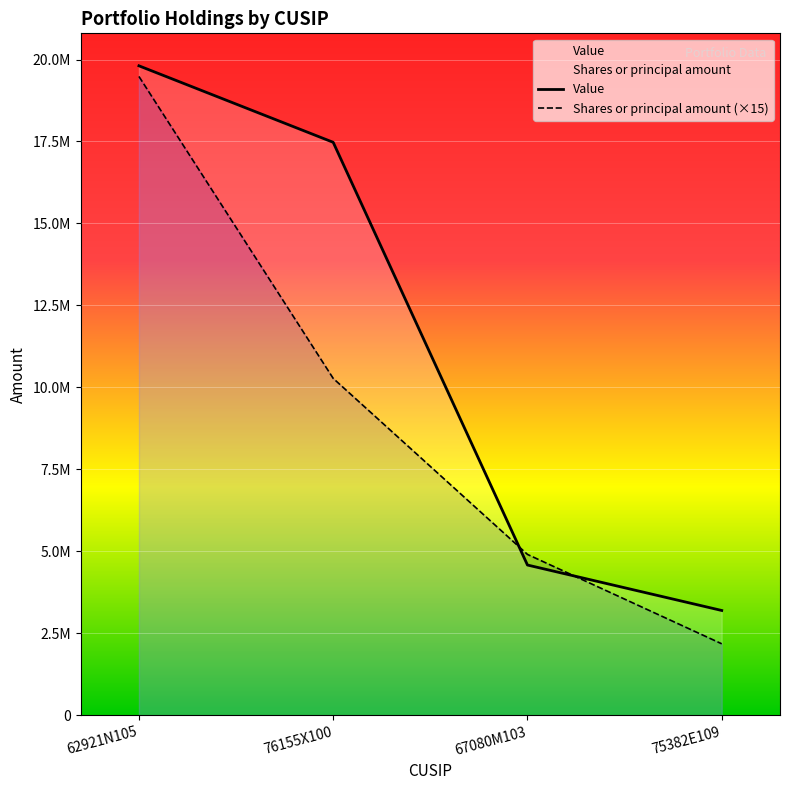

How many series are shown in this chart?

2